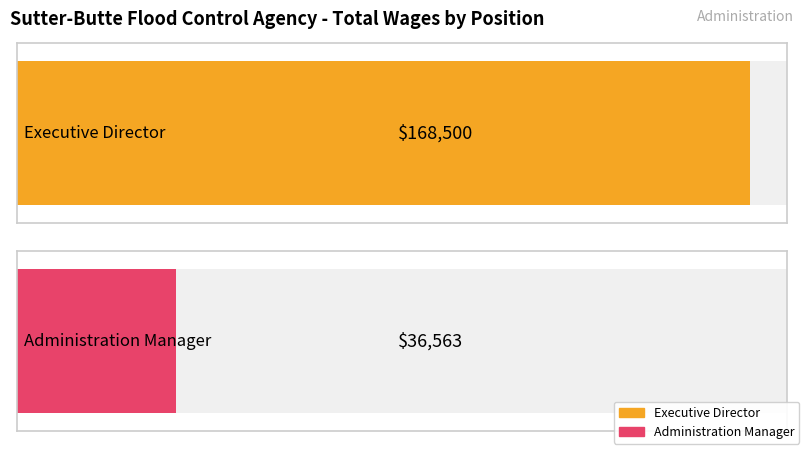

Which label corresponds to the largest value in the chart?

Executive Director